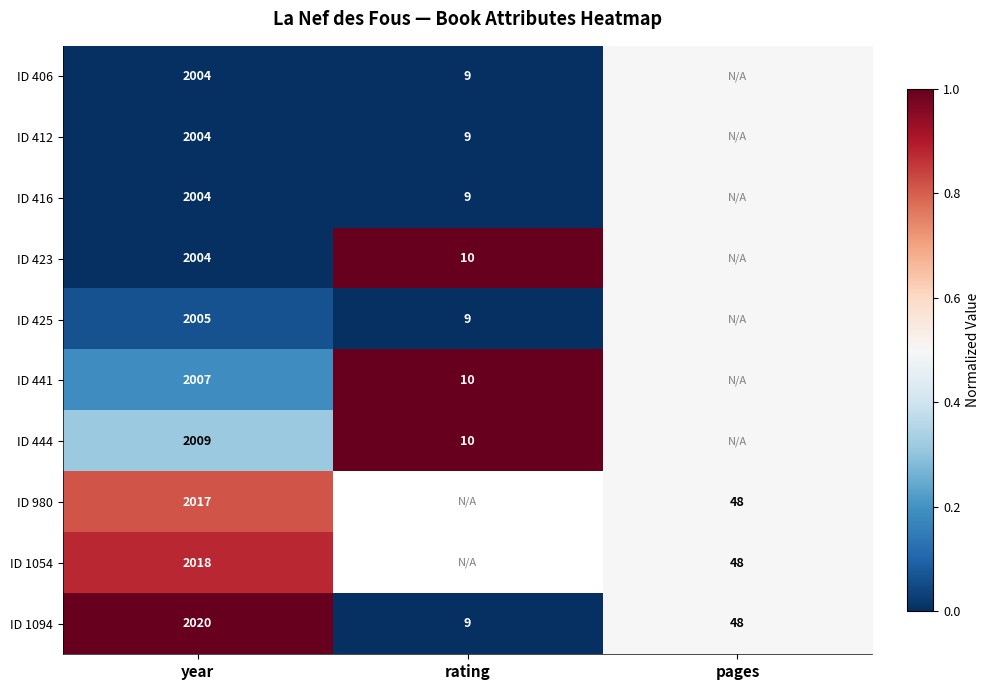

What is the sum of the ID 416 values at year and rating?

2013.0